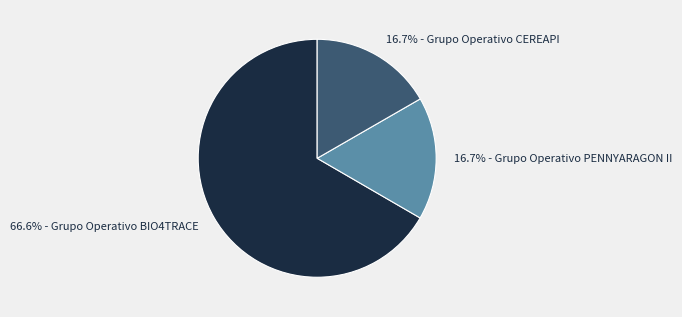

How many segments does this pie chart have?

3